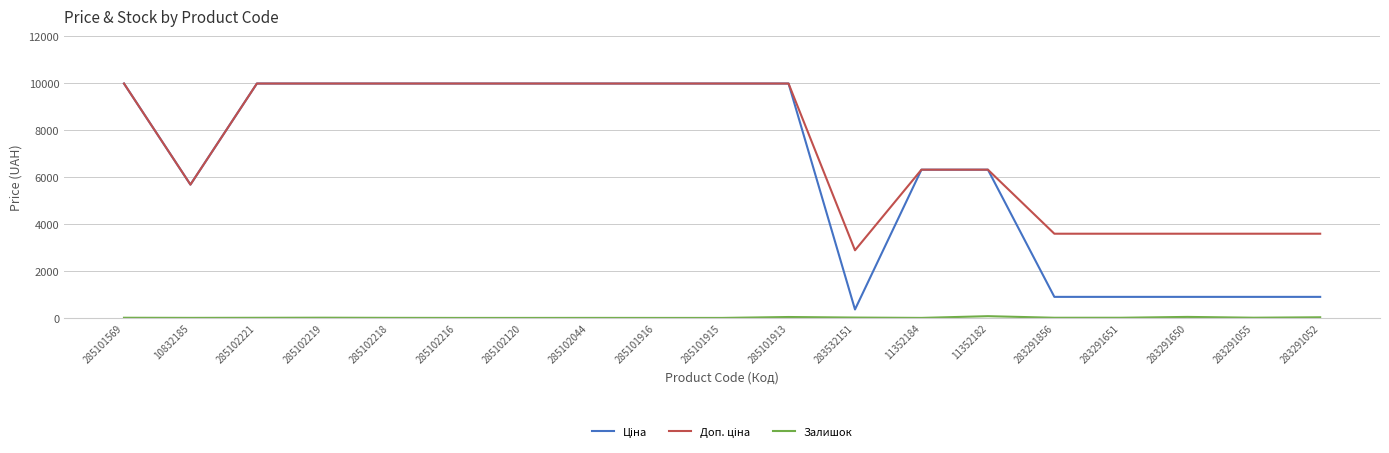

What position from the right is 283291052?

1